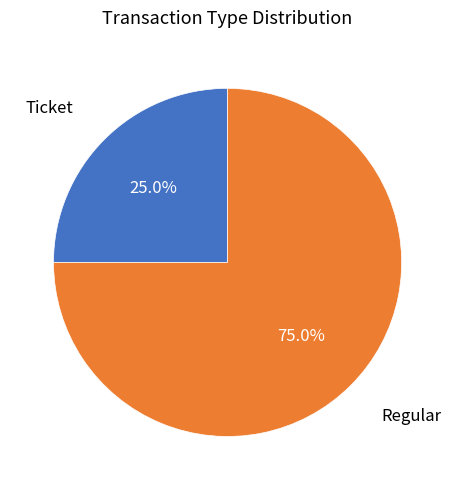

What portion of the pie excludes Regular?

25.0%